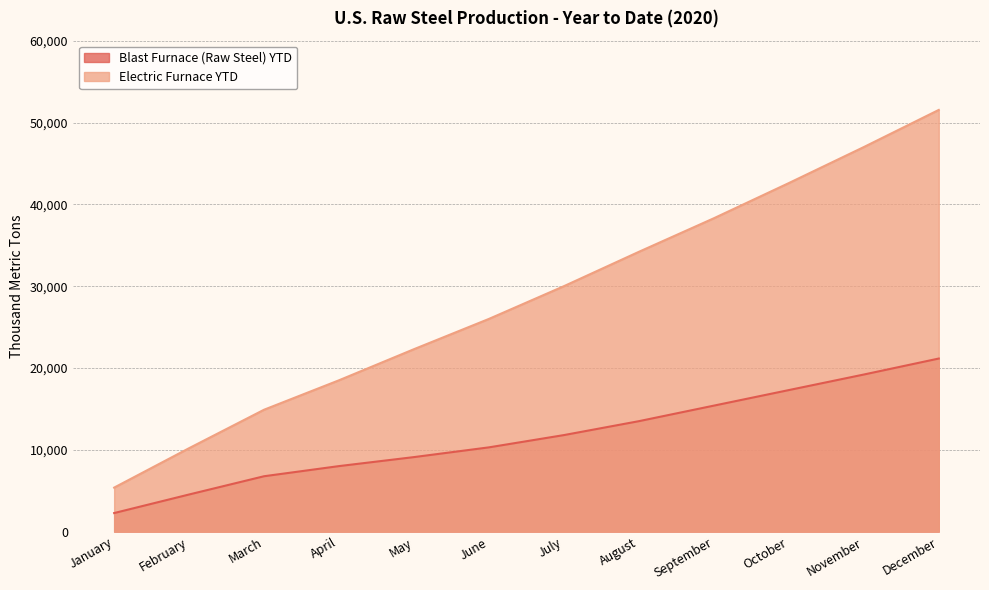

Is the value of Blast Furnace (Raw Steel) YTD at March greater than the value of Electric Furnace YTD at June?

No